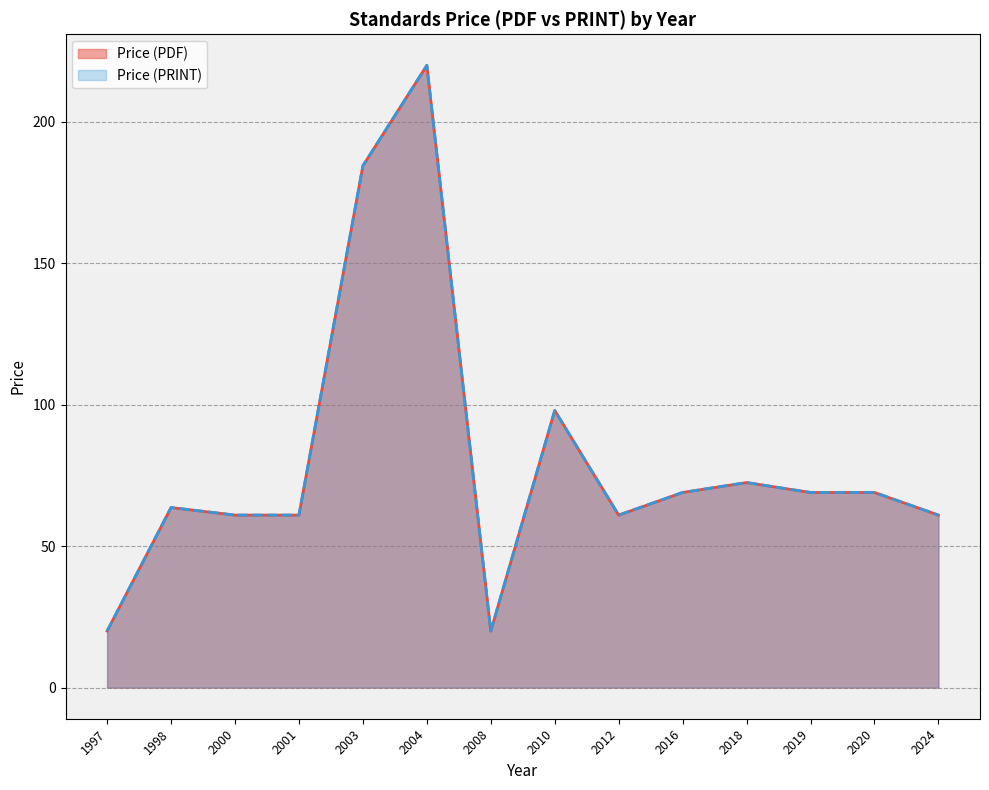

At 2019, list the series in order from largest to smallest.

Price (PDF), Price (PRINT)